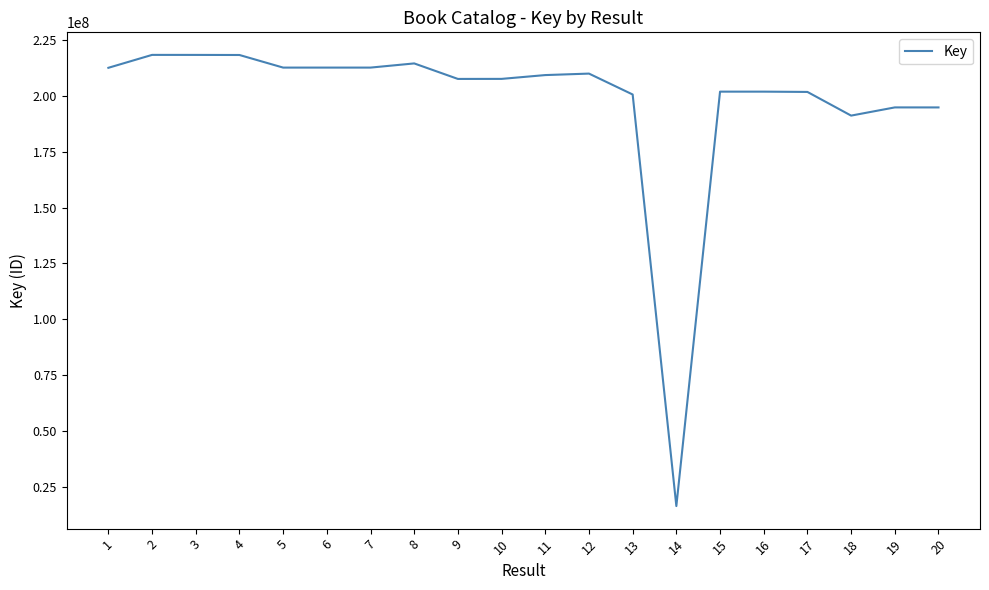

The value at 16 is 201883478. True or false?

True